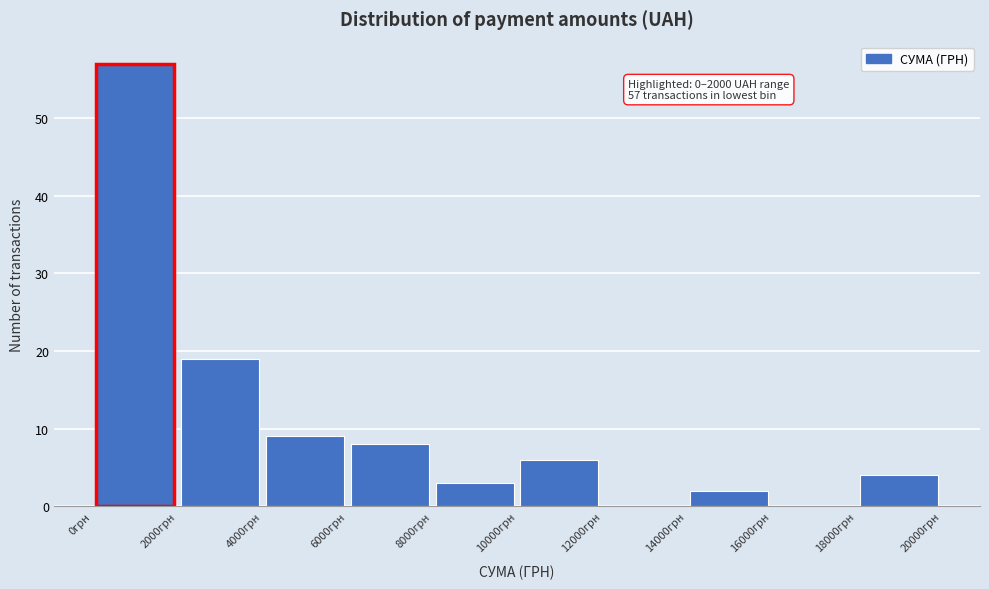

Over which range of the x-axis is the bar tallest?

0 to 2000